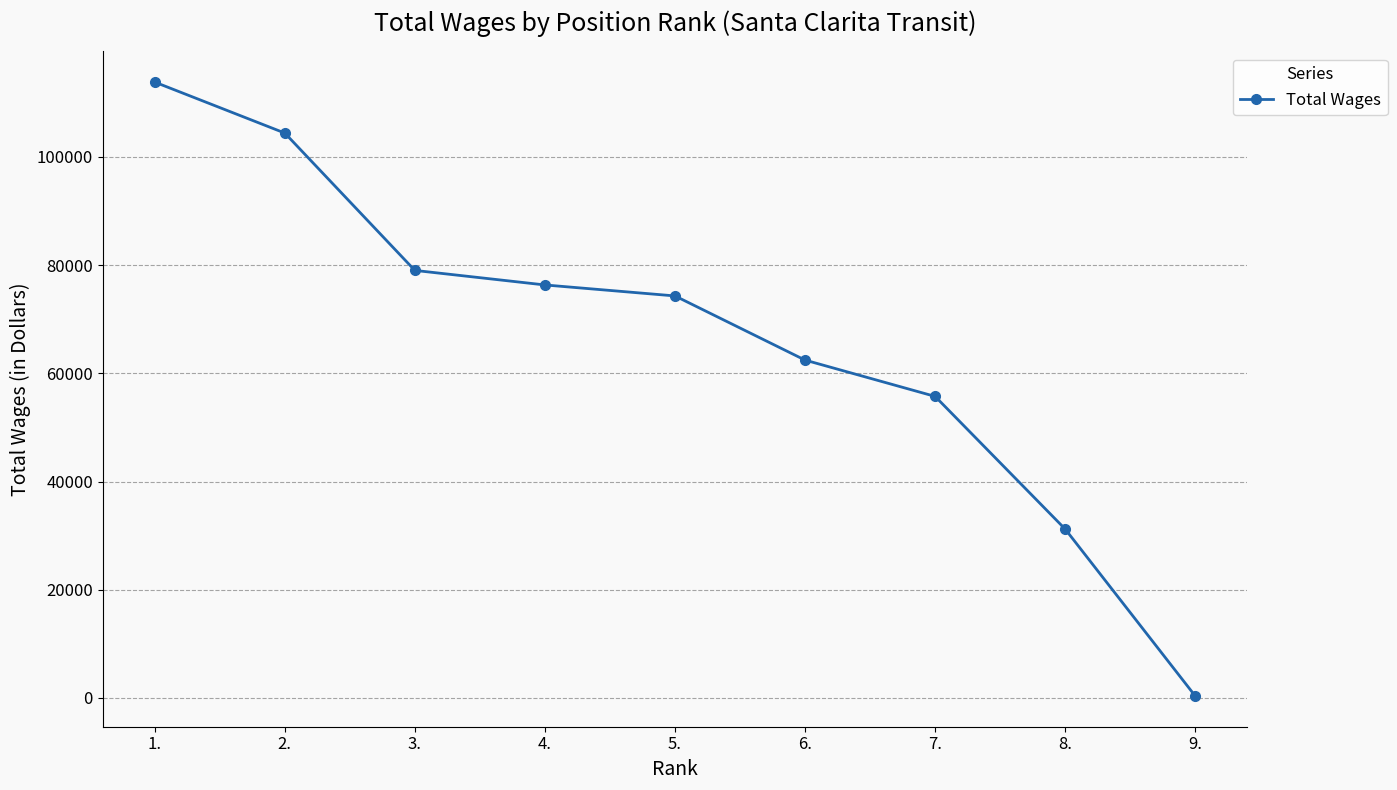

Reading left to right, what are all the values shown in this chart?

1.=113834	2.=104414	3.=79023	4.=76336	5.=74306	6.=62445	7.=55732	8.=31205	9.=348